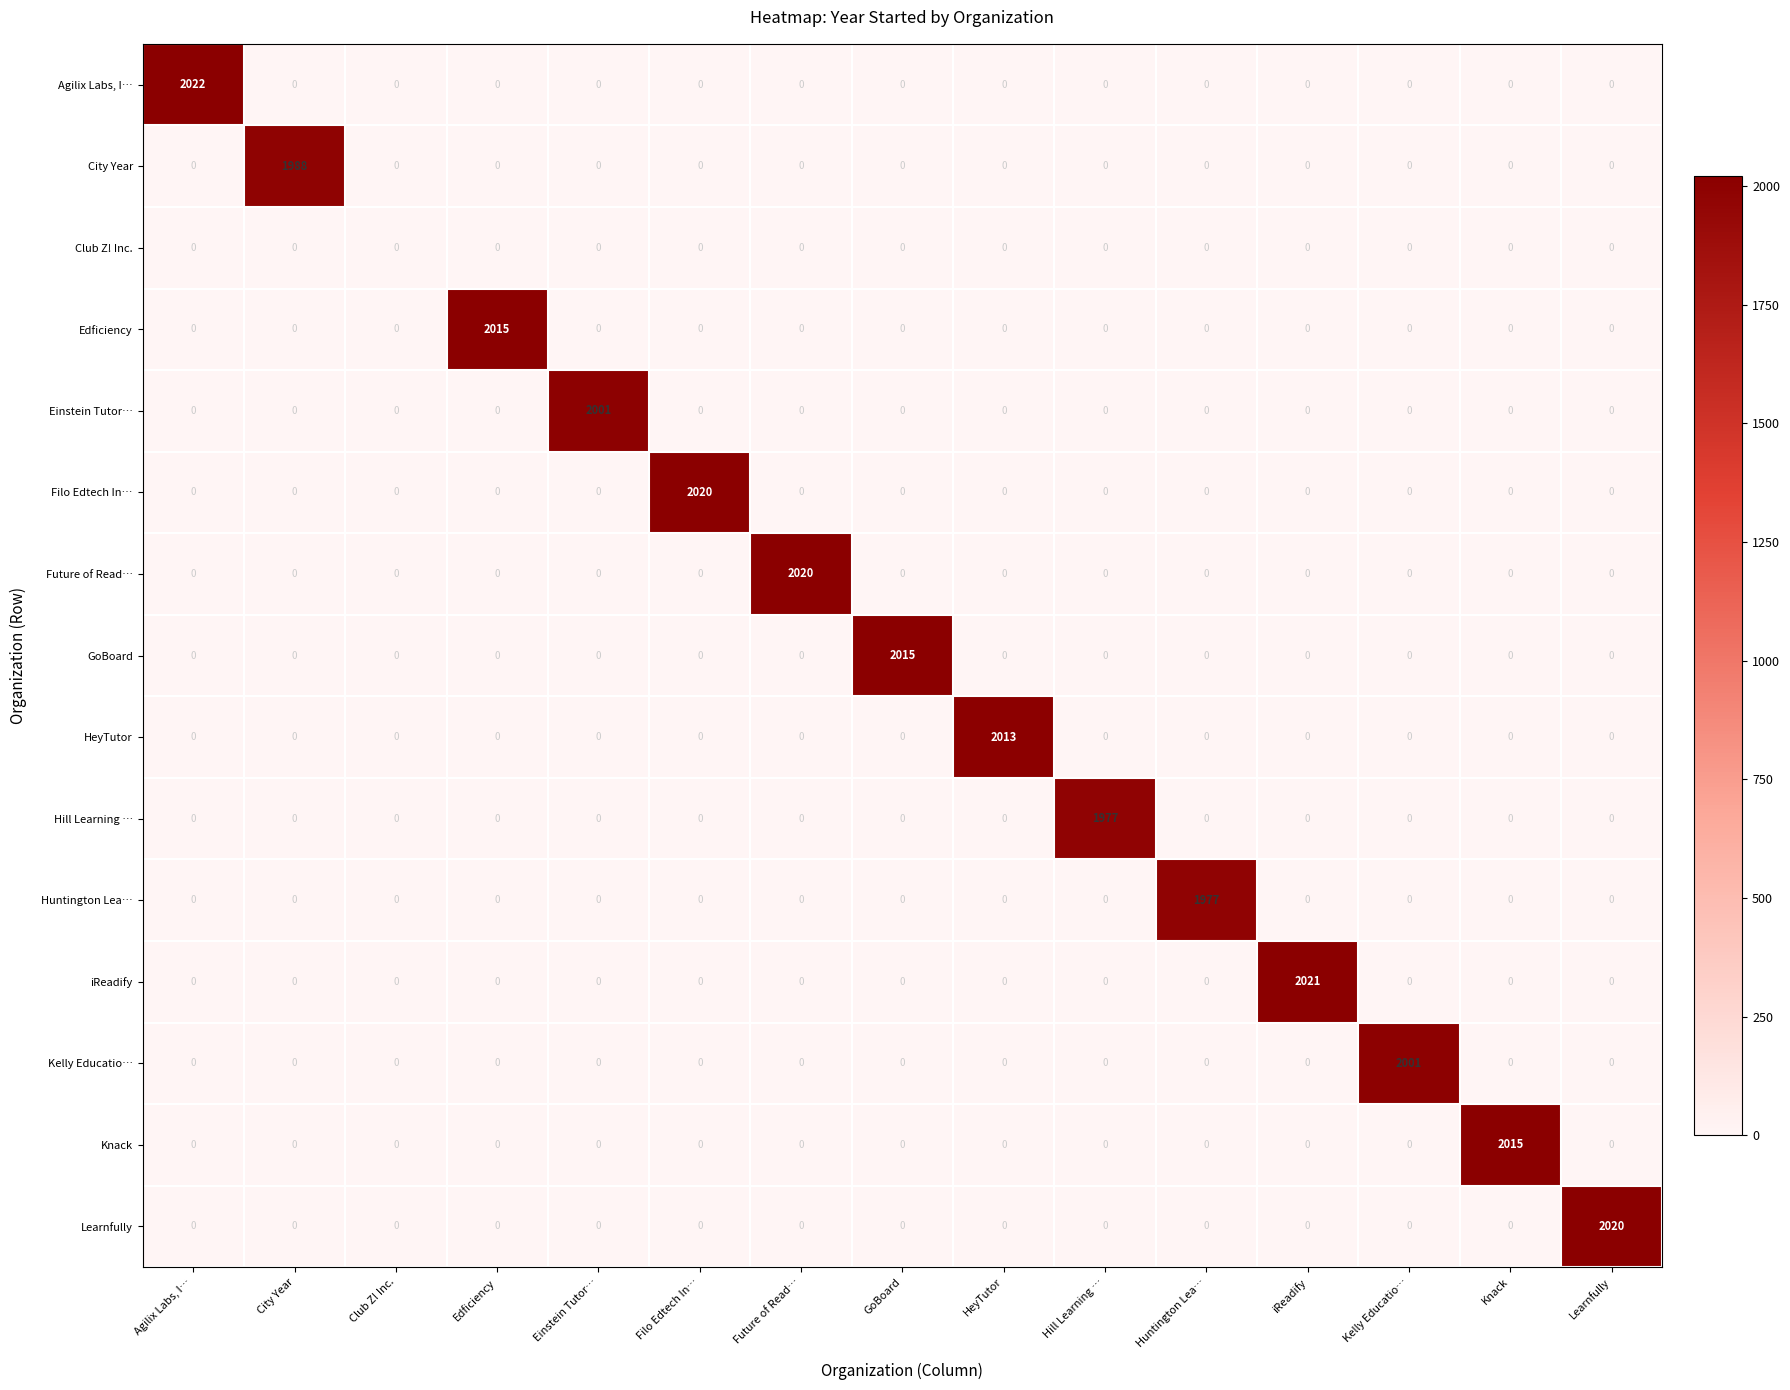

How many values in the Einstein Tutor… series exceed 0?

1